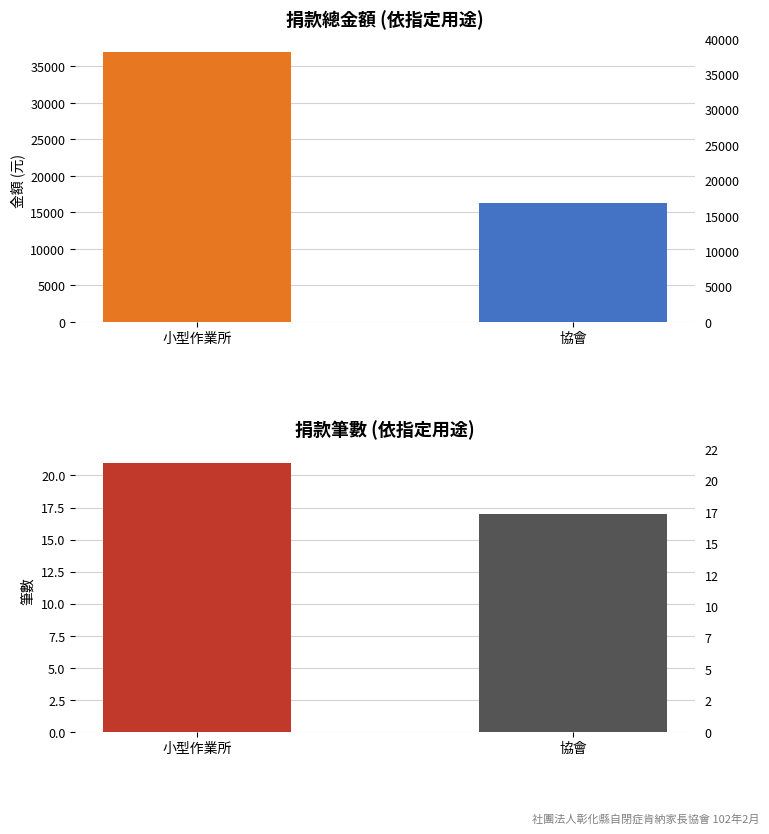

What is the change in value from 小型作業所 to 協會?

-20590